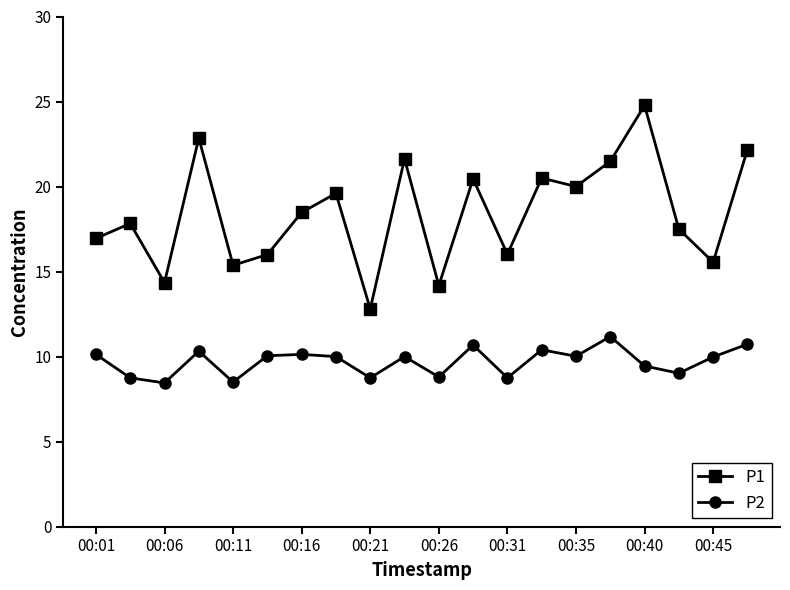

List the series in order of their peak value, lowest first.

P2, P1